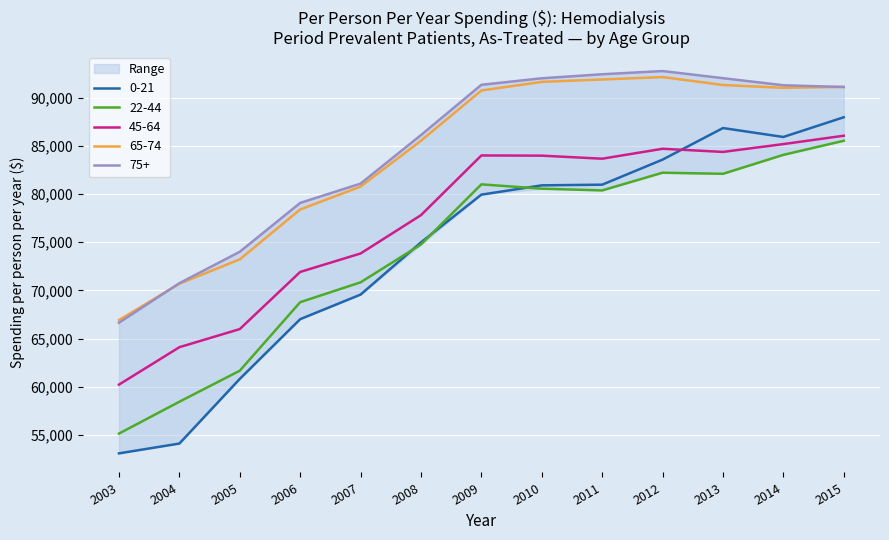

What is the value of the 22-44 point at the 3rd from the left?

61669